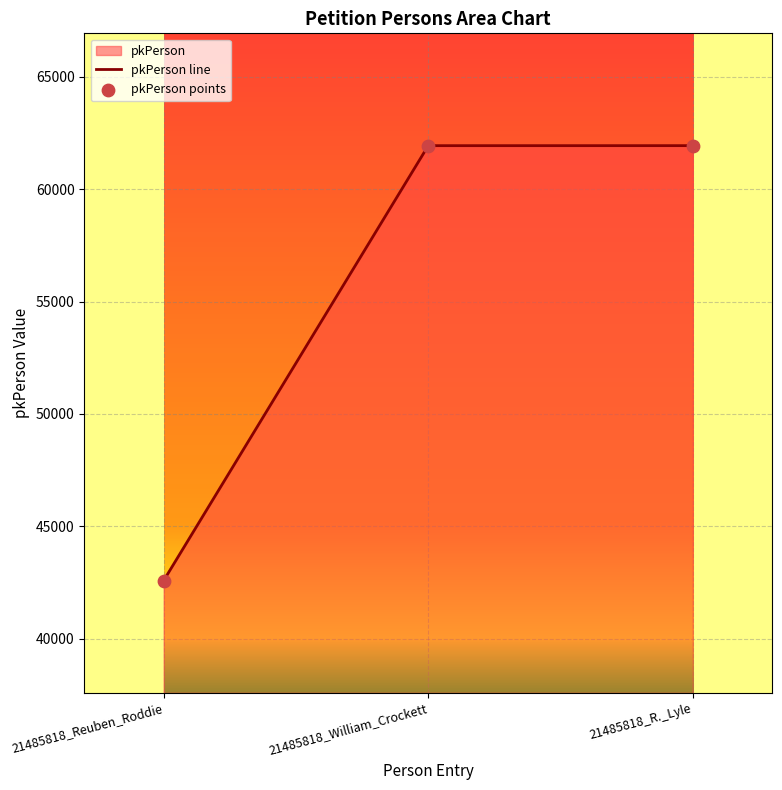

Which series contains the highest Y value?

pkPerson line